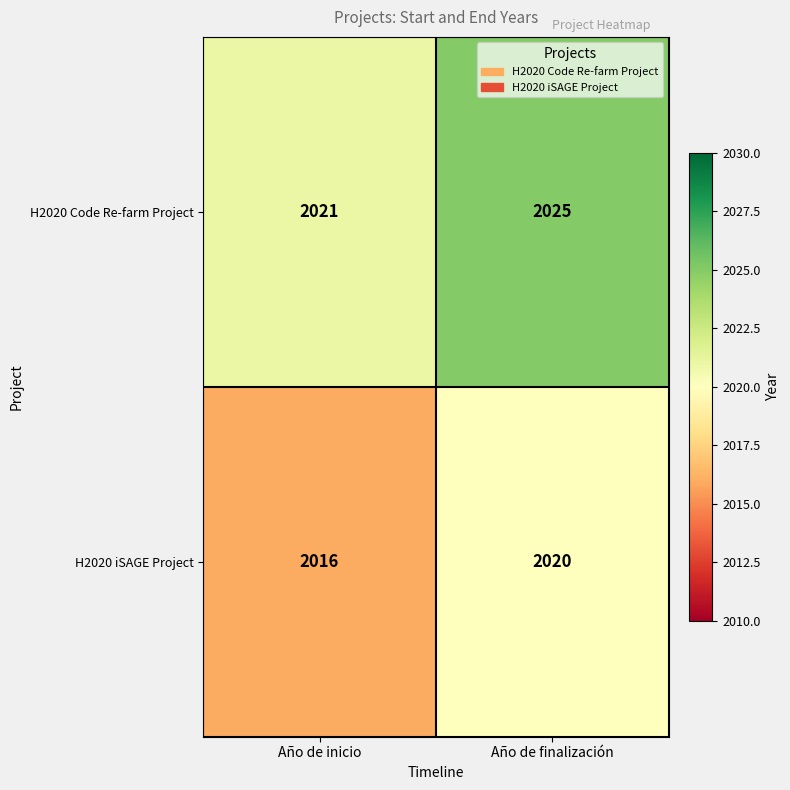

Reading left to right, transcribe all the data shown in this chart.

H2020 Code Re-farm Project: 2021	2025
H2020 iSAGE Project: 2016	2020